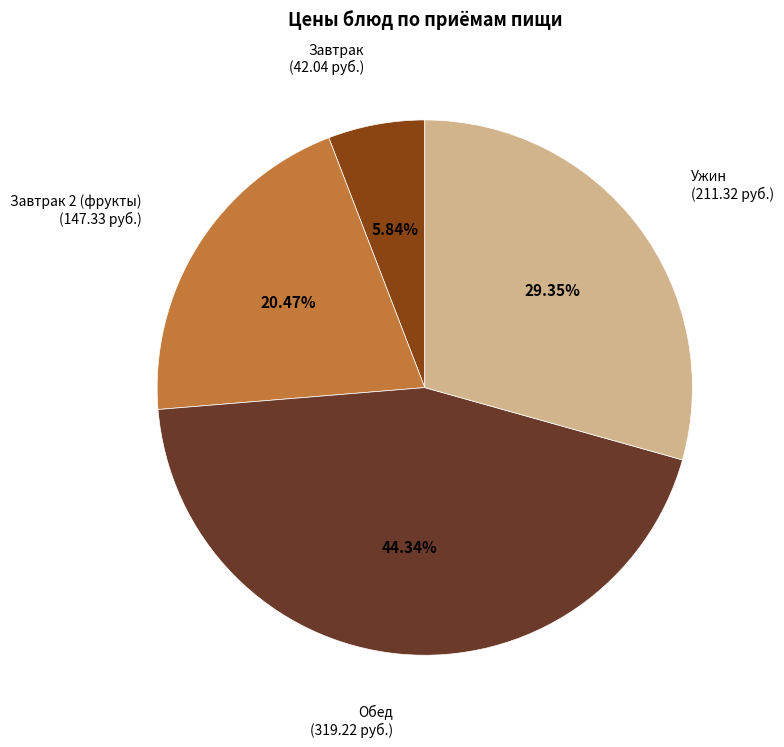

Is there a majority slice in this chart?

No